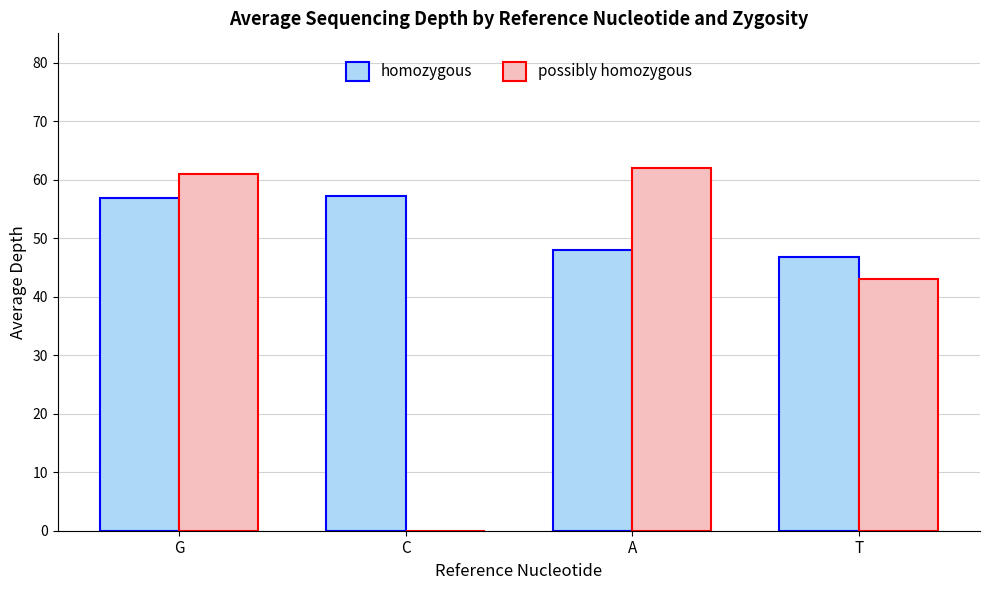

The homozygous series shows 46.7 at T. True or false?

True